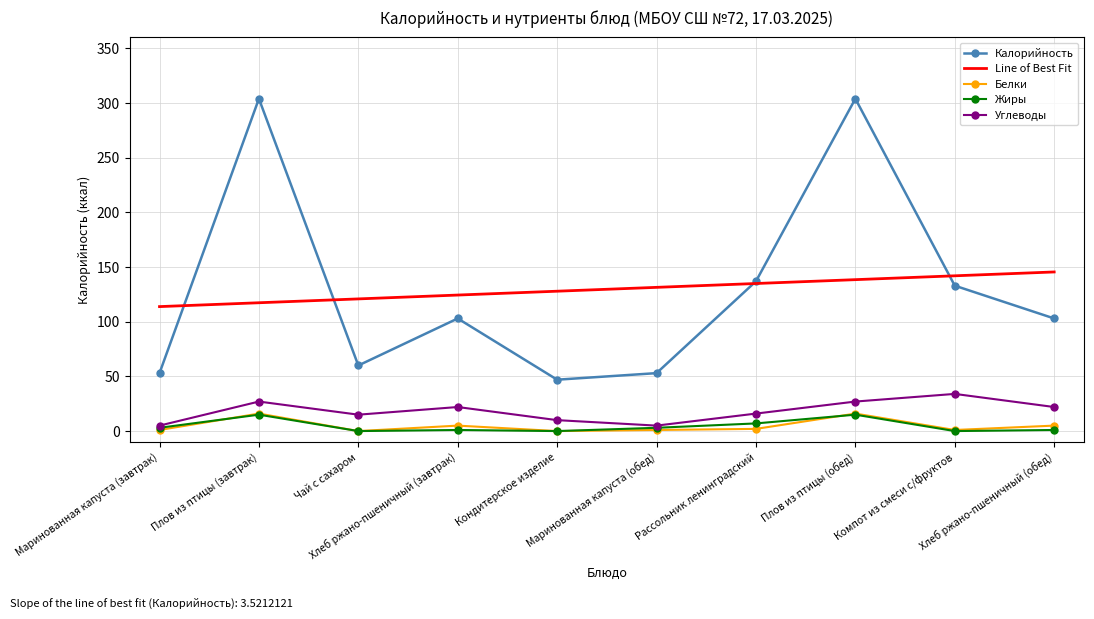

At how many categories does at least one series exceed 155?

2